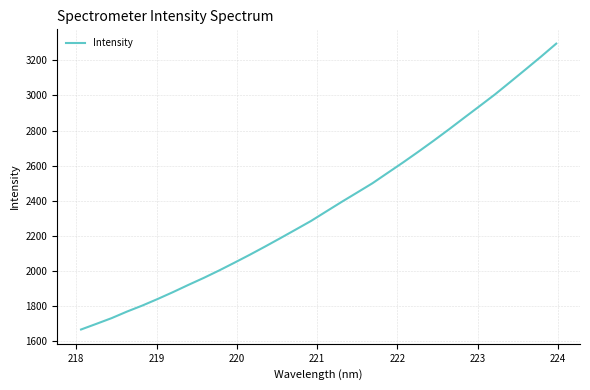

What is the minimum value shown in the chart?

1664.6